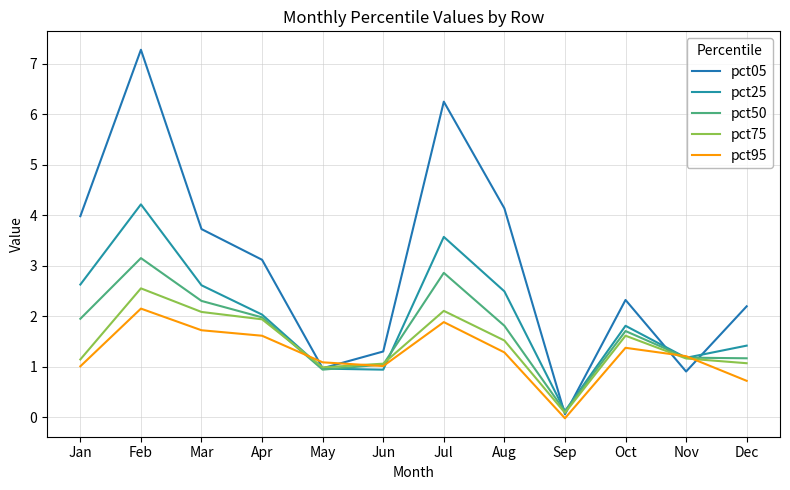

At how many categories does at least one series exceed 5?

2